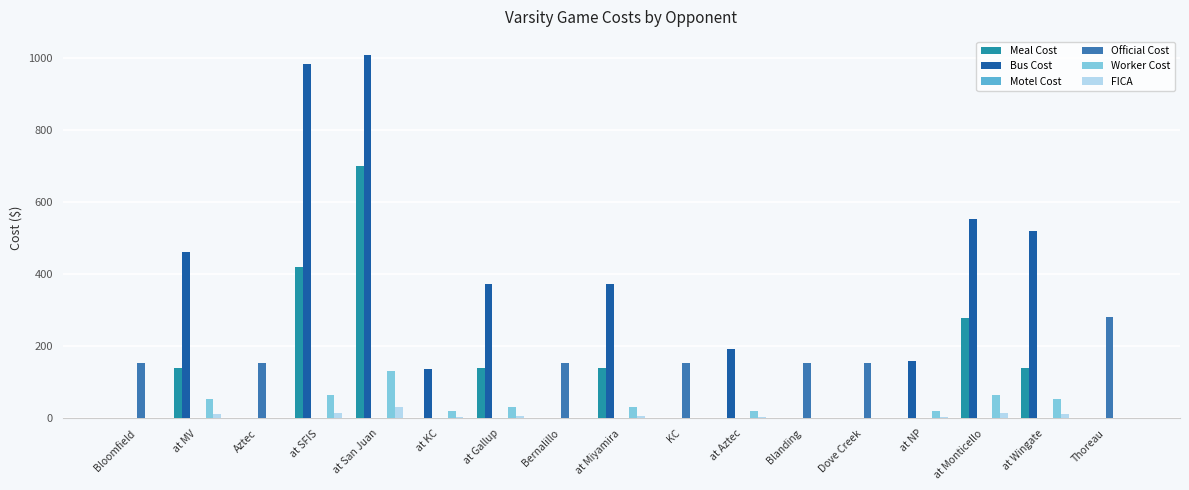

Which label corresponds to the largest value in the chart?

at San Juan